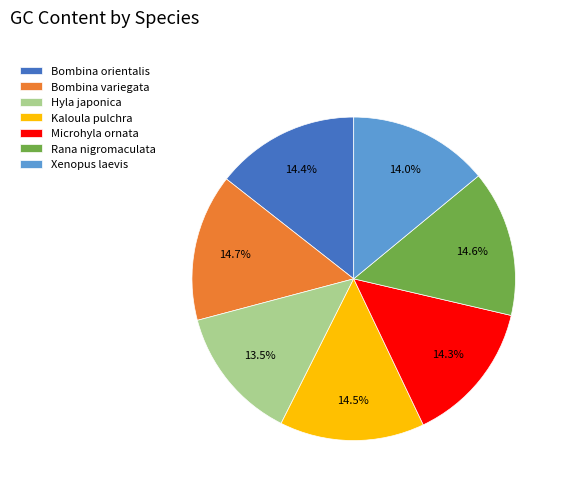

To the nearest percent, what is the average slice percentage?

14%